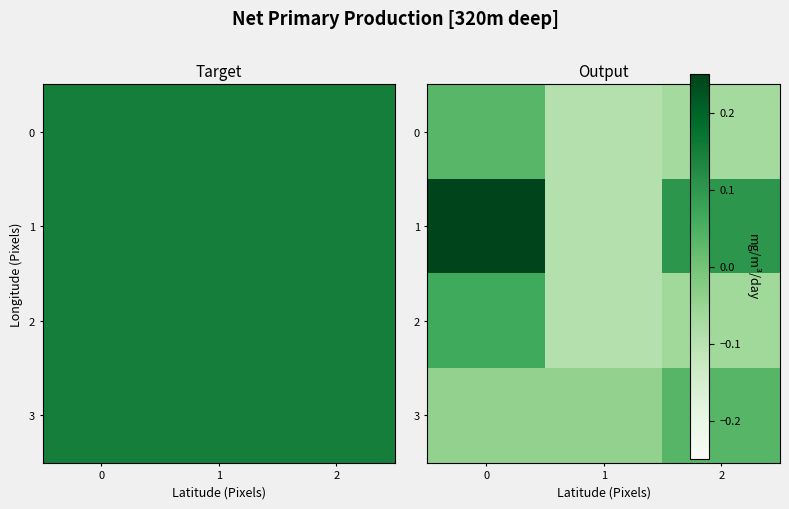

Where does the 3 series first go above 0?

2